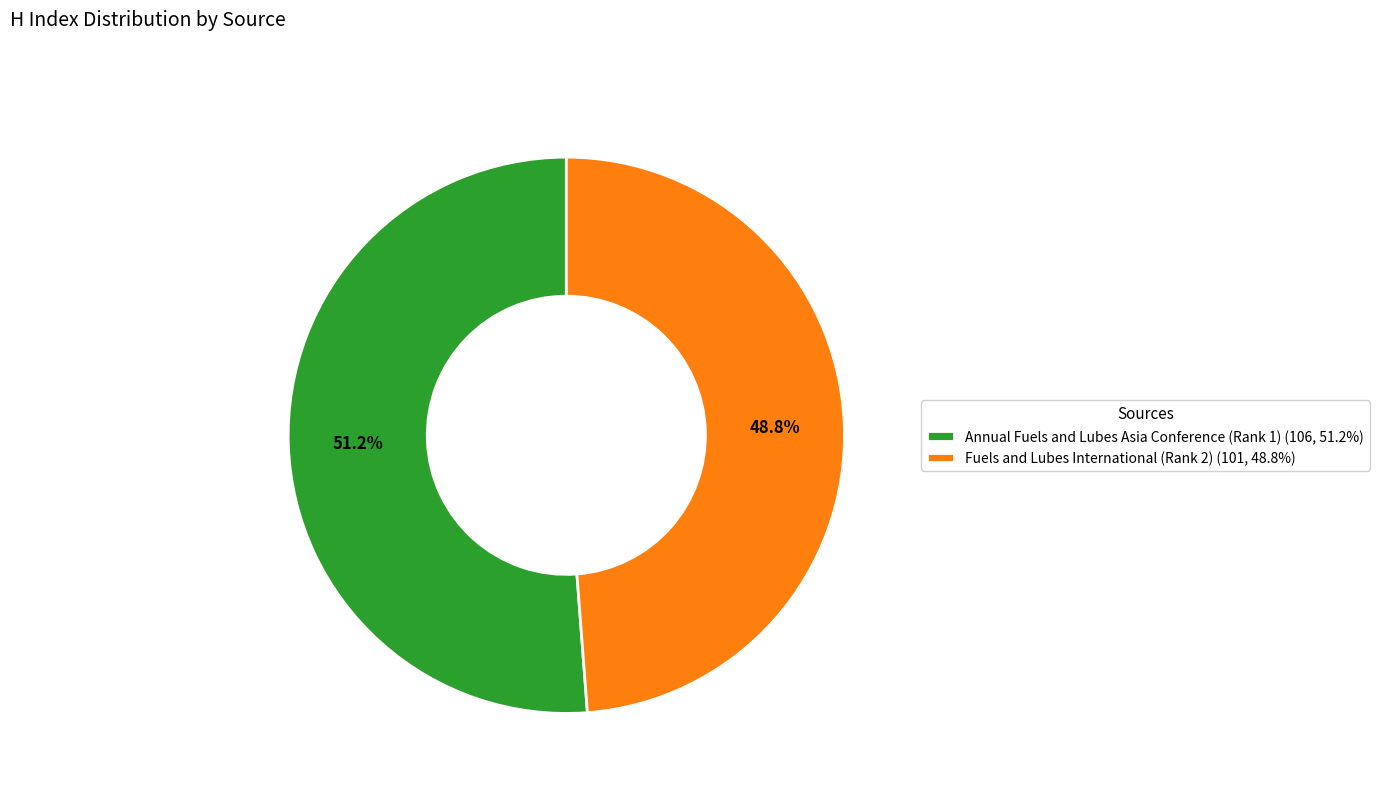

Combined, what portion of the pie is Fuels and Lubes International (Rank 2) and Annual Fuels and Lubes Asia Conference (Rank 1)?

100.0%